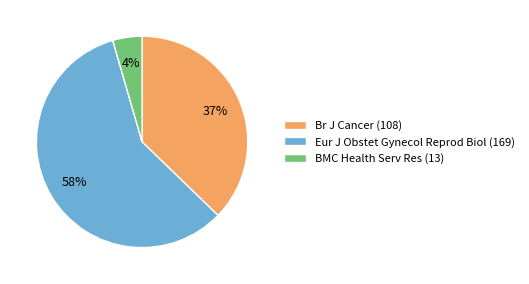

To the nearest percent, what portion does BMC Health Serv Res (13) represent?

4%